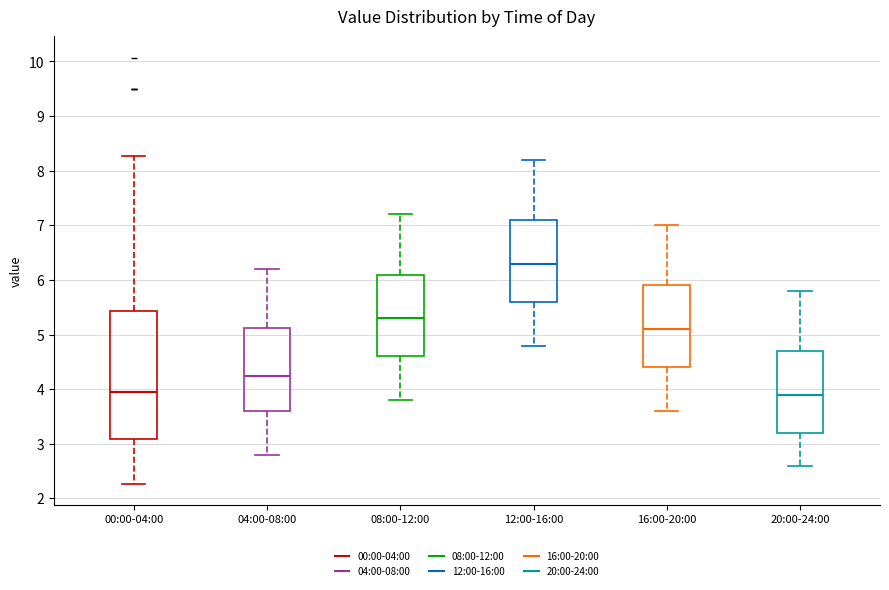

Where is the upper edge of the box for 16:00-20:00 on the y-axis? The values are not printed on the chart, so give them approximately, as read against the axis.

5.9